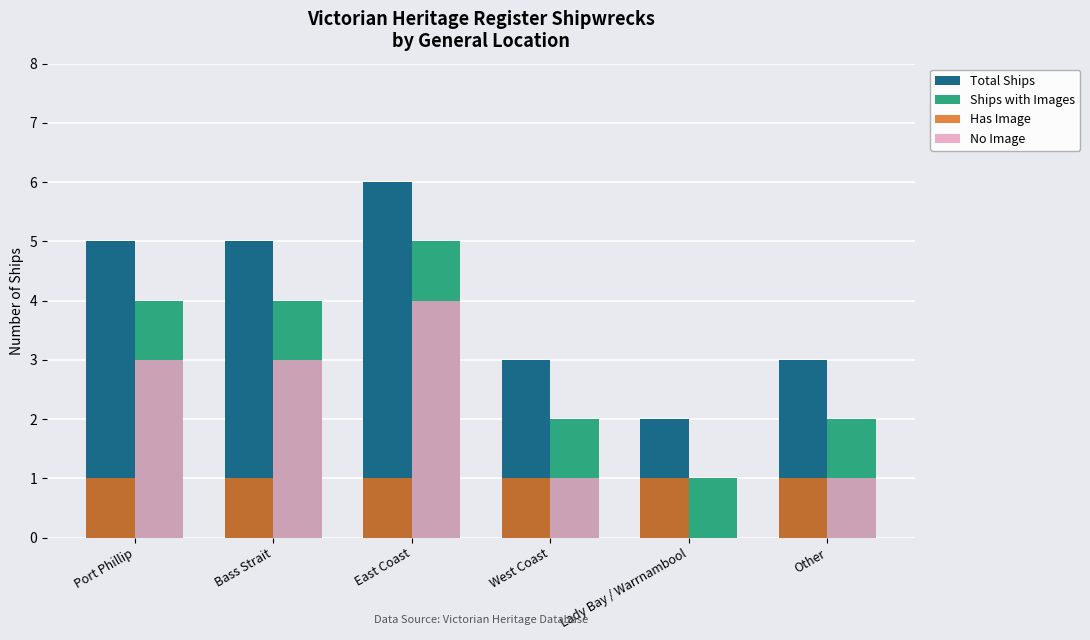

What is the sum of all No Image values?

12